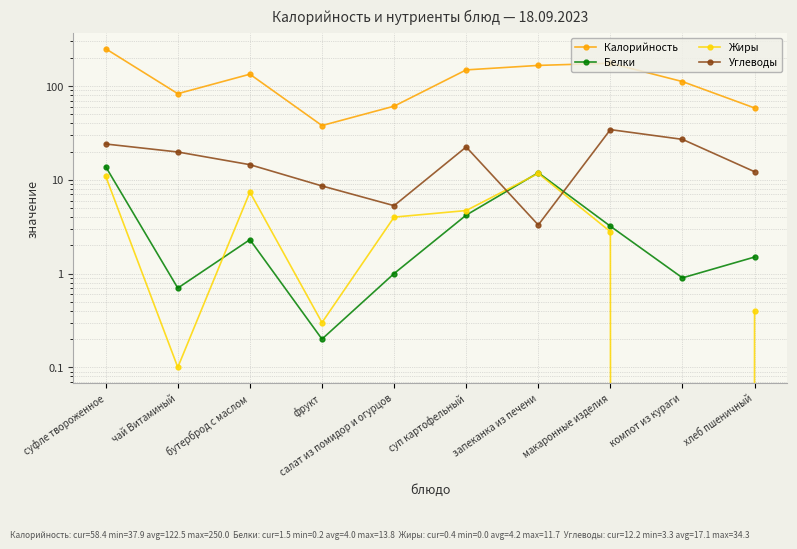

What is the label of the 7th point from the left?

запеканка из печени